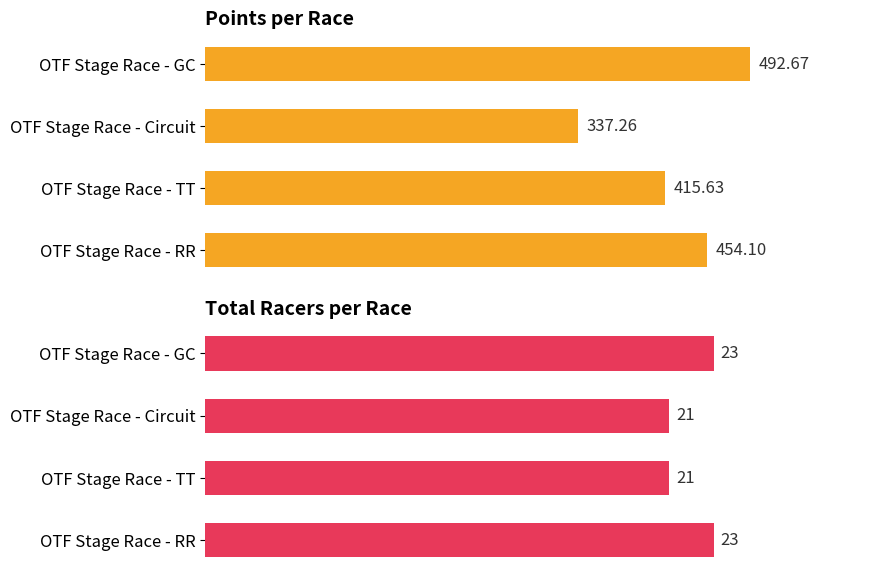

What is the difference between the maximum and minimum values in the Points series?

155.4